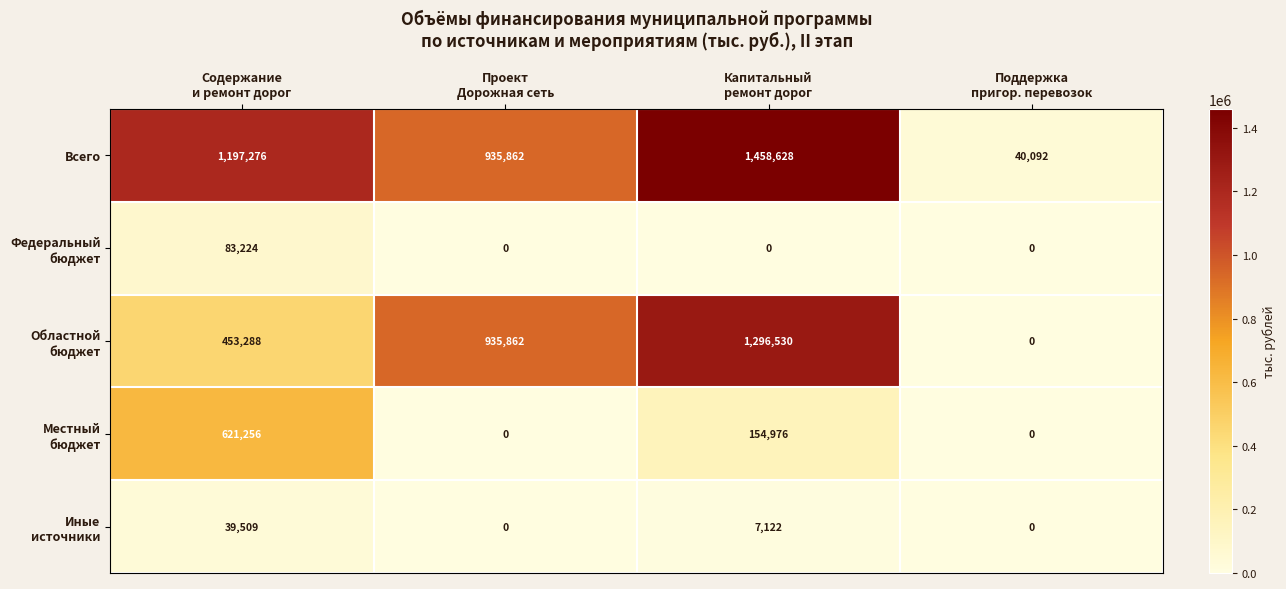

What is the difference between the maximum and minimum values in the Всего series?

1418536